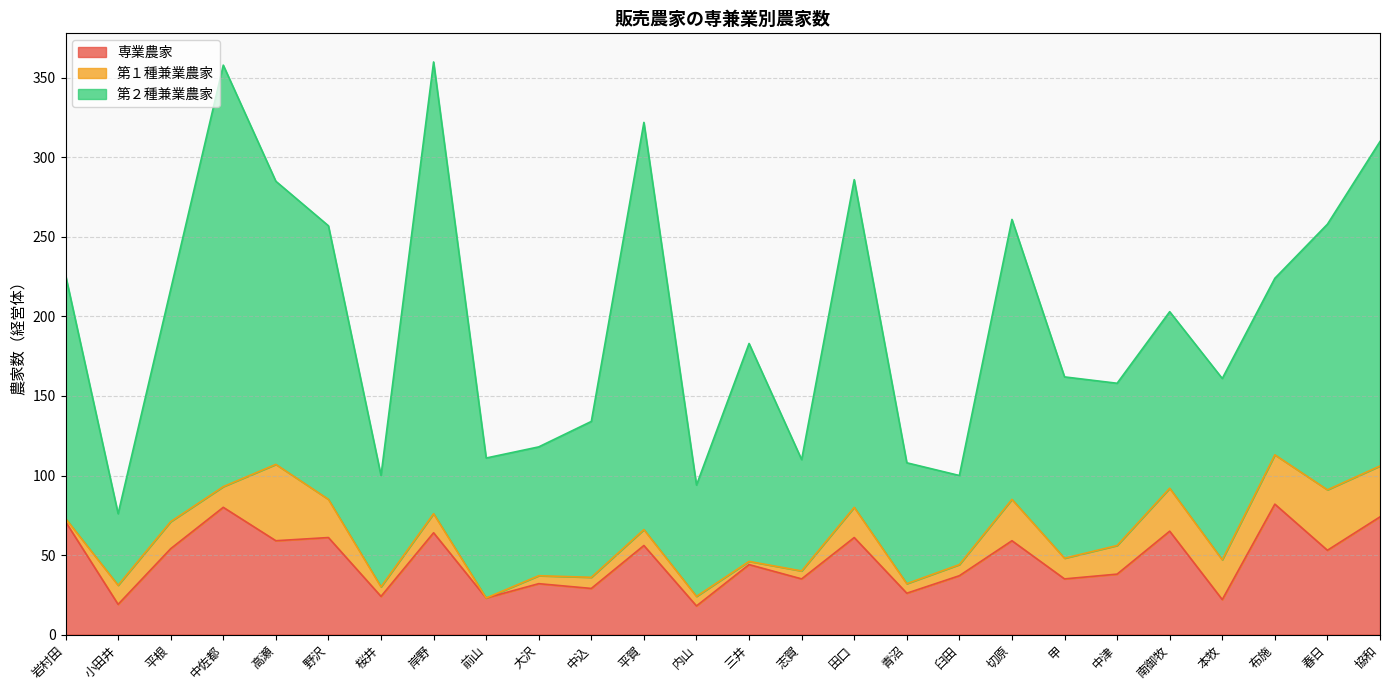

Count the number of categories in the chart.

26